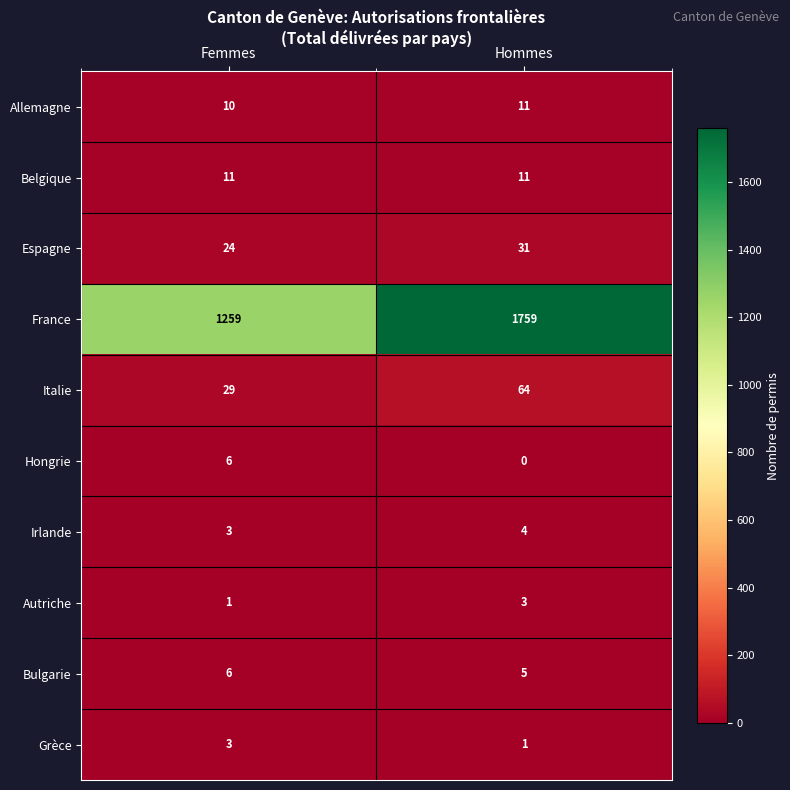

Which category has the highest value in the Grèce series?

Femmes